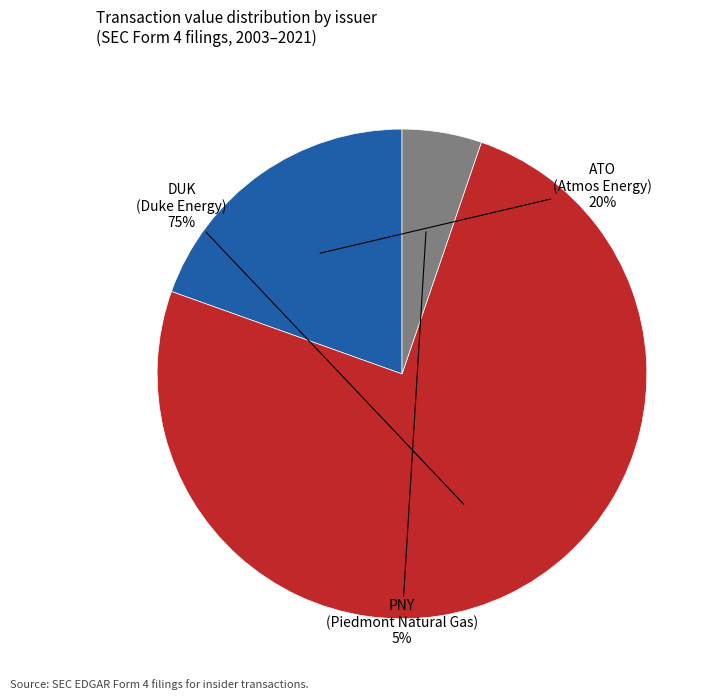

Does any single category account for the majority?

Yes